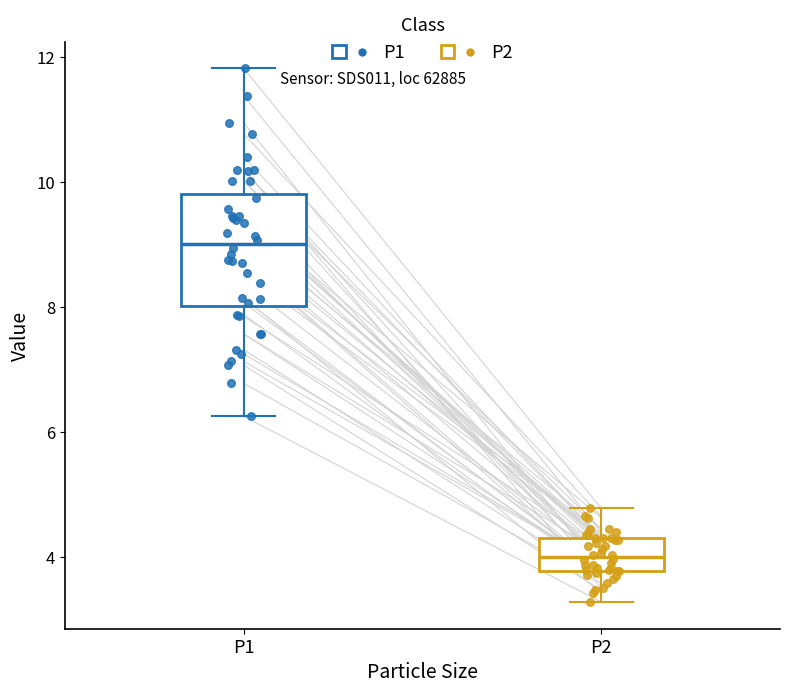

Where does the lower whisker of the box for P2 end on the y-axis? The values are not printed on the chart, so give them approximately, as read against the axis.

3.2